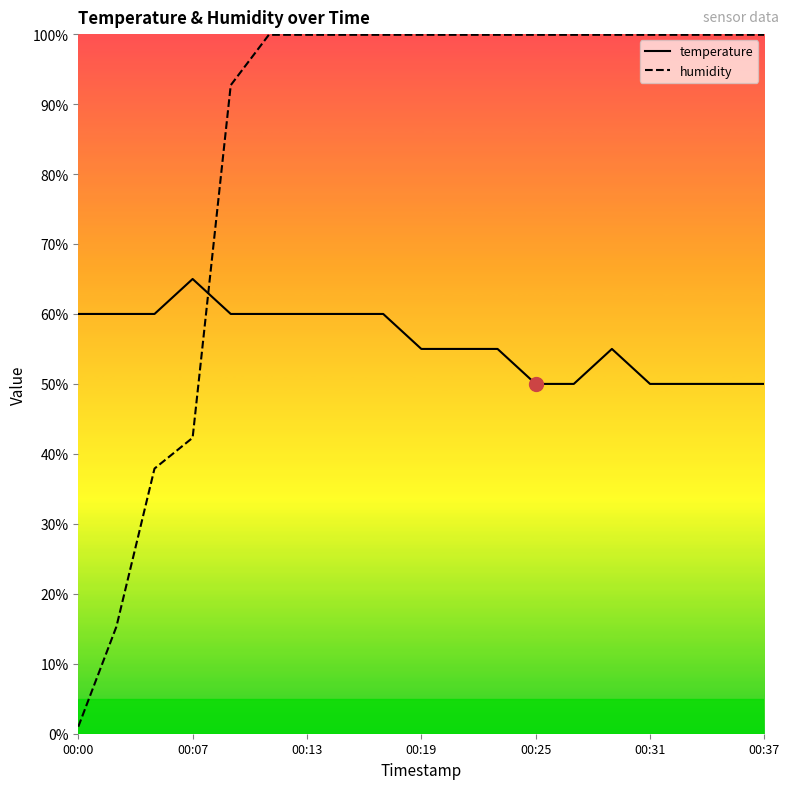

Count the number of categories in the chart.

19